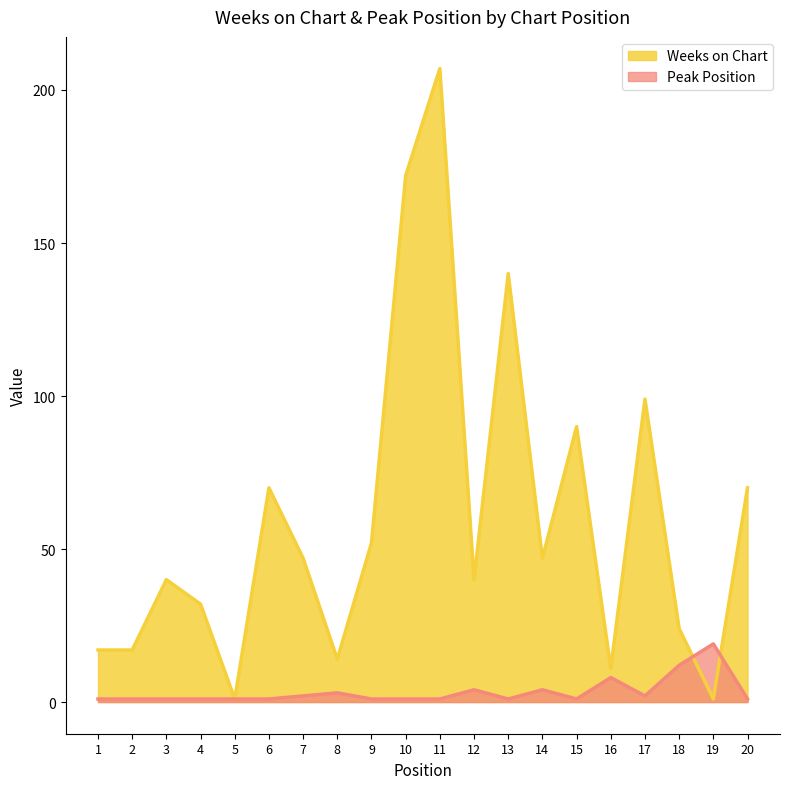

Between 16 and 15, which is larger?

15